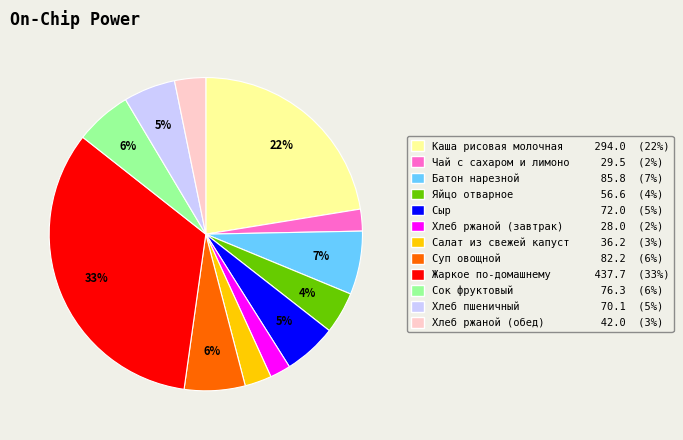

How many segments does this pie chart have?

12